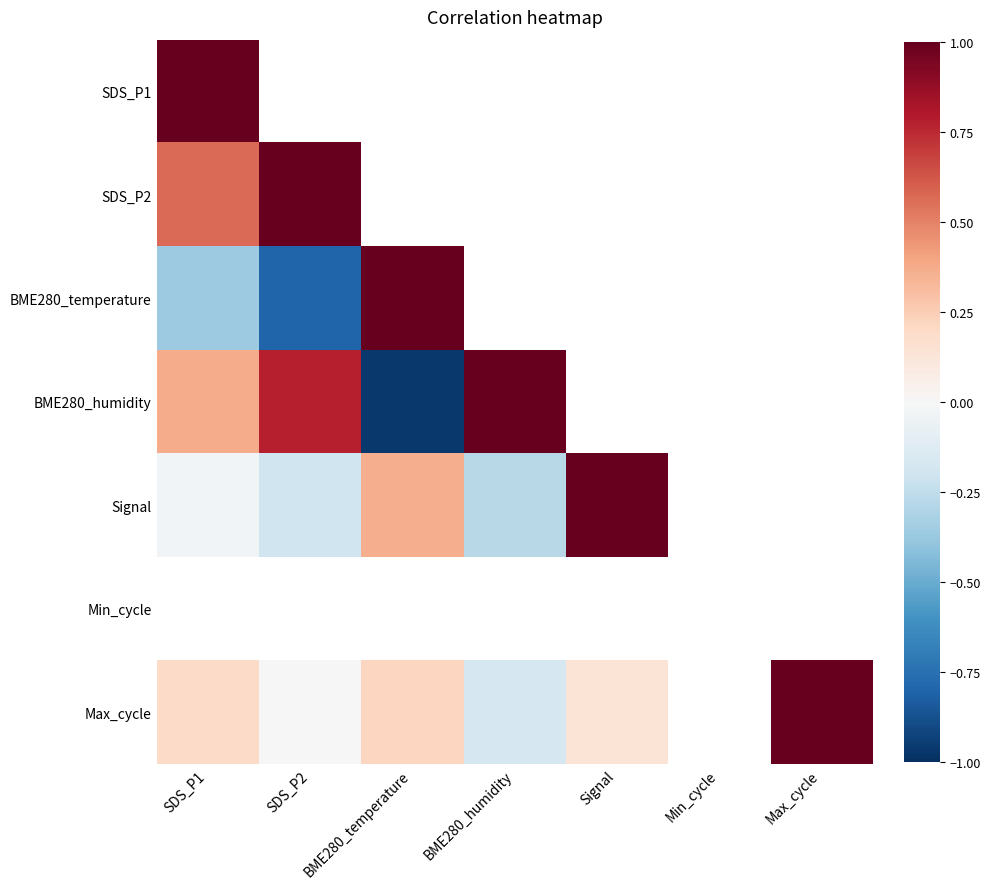

Is the value of Signal at SDS_P1 greater than the value of BME280_humidity at Min_cycle?

No